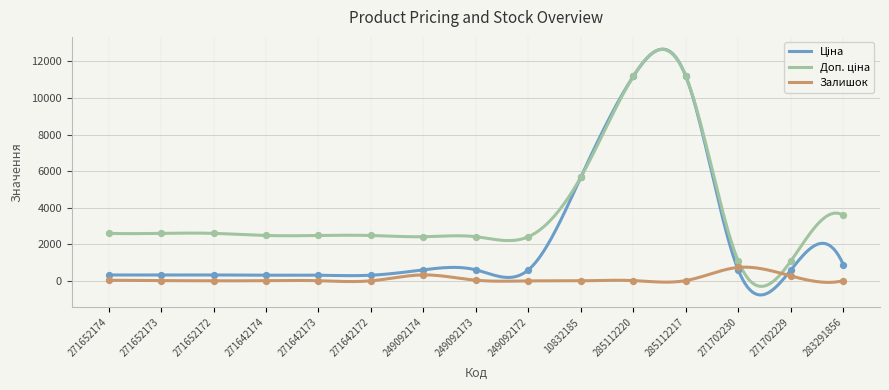

Is the value of Ціна at 283291856 greater than the value of Залишок at 271652174?

Yes